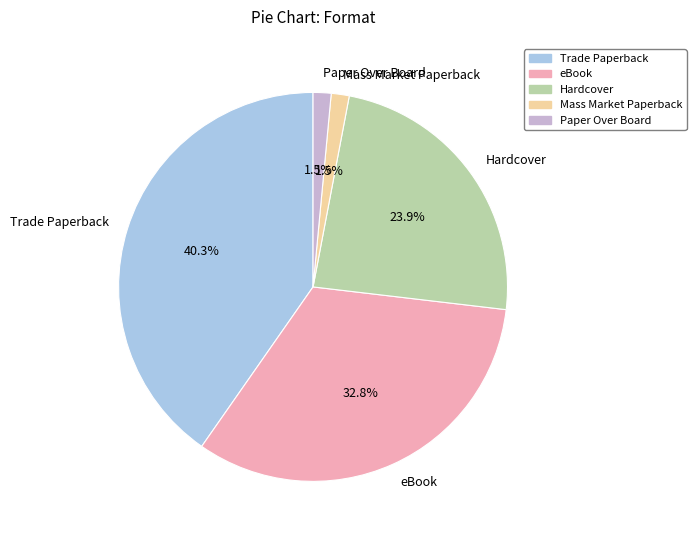

What percentage is the Hardcover slice, to the nearest percent?

24%